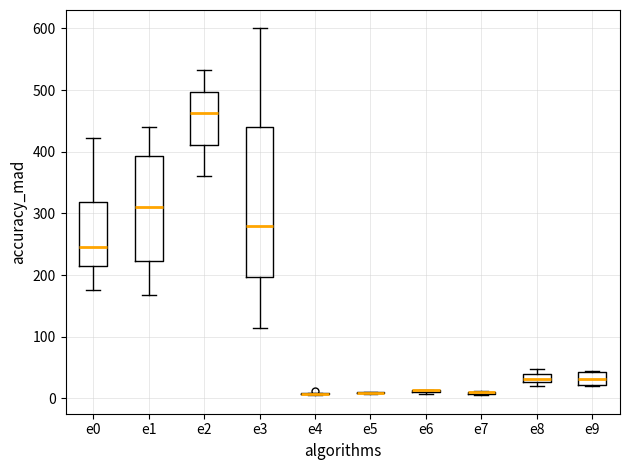

Where is the upper edge of the box for e8 on the y-axis? The values are not printed on the chart, so give them approximately, as read against the axis.

40